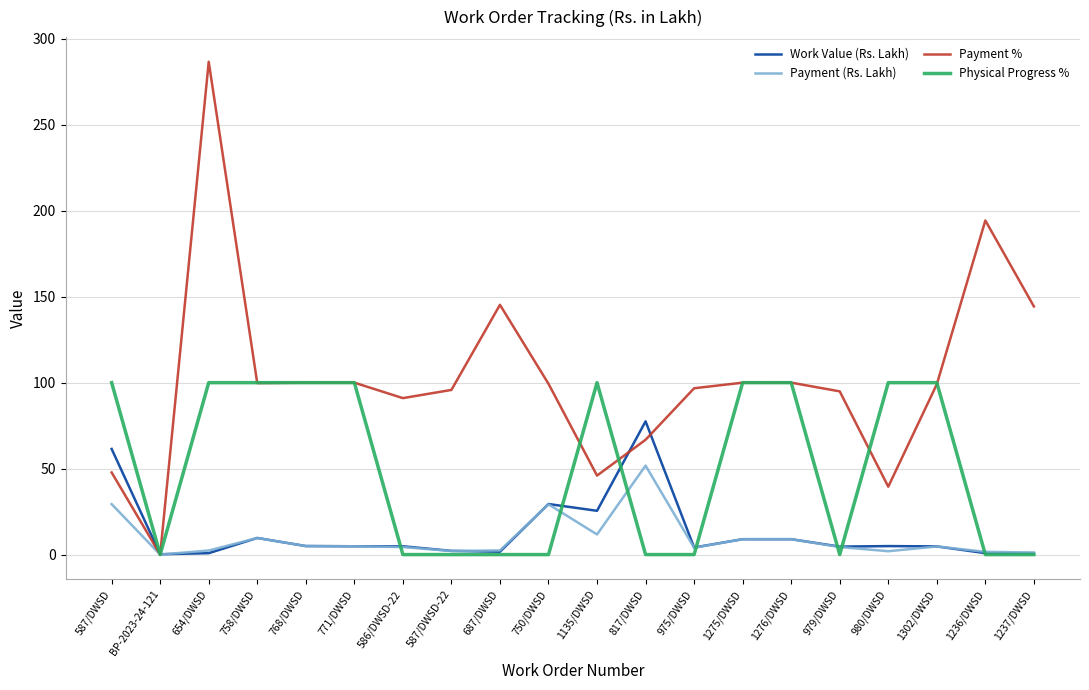

True or false: Payment % has a value of 100.0 at 1276/DWSD.

True